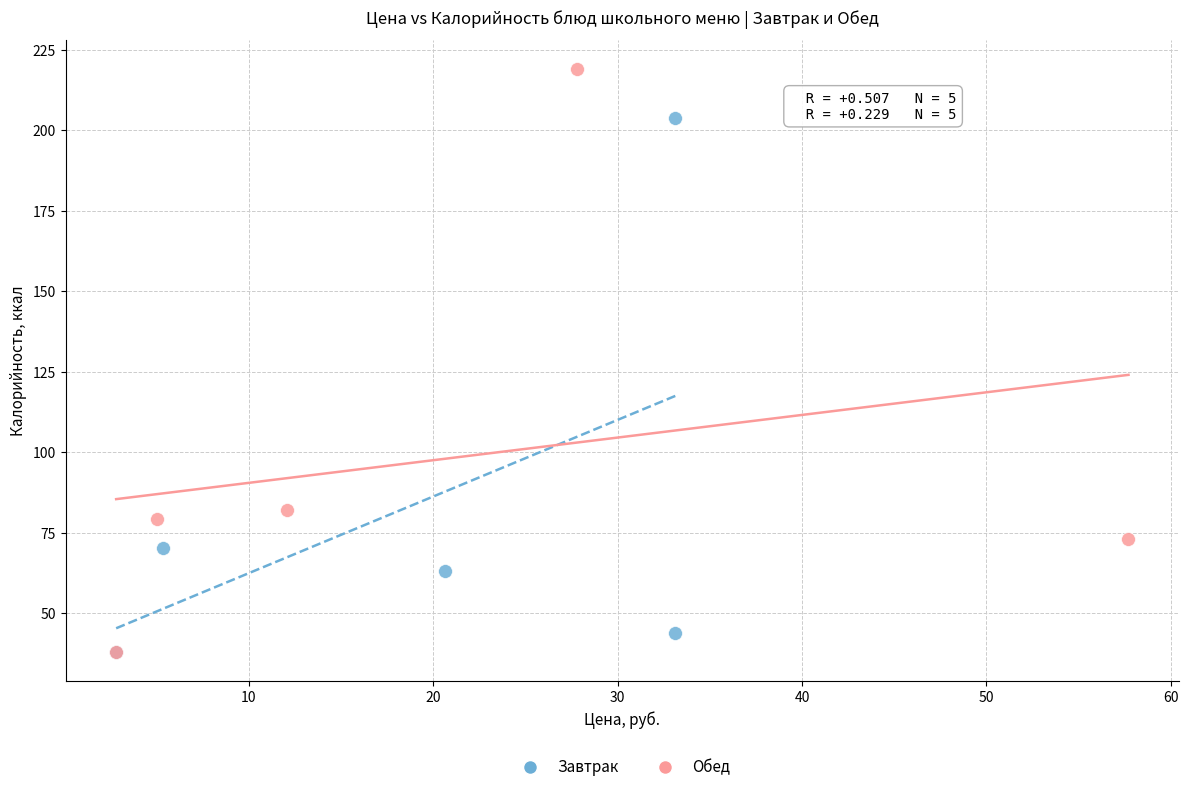

Which series has the widest spread of Y values?

Обед